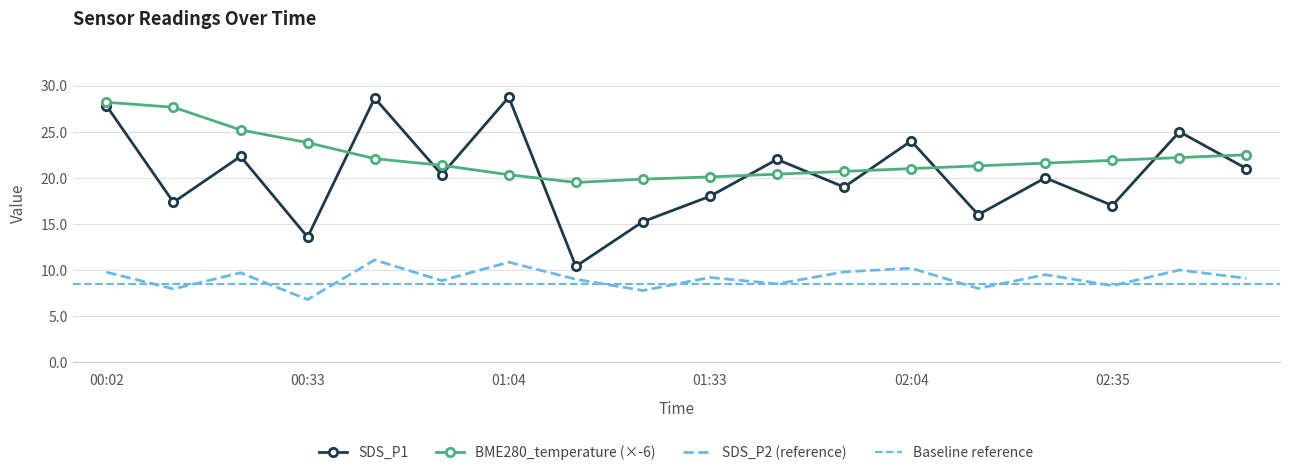

Where is the first local maximum for SDS_P1?

00:22